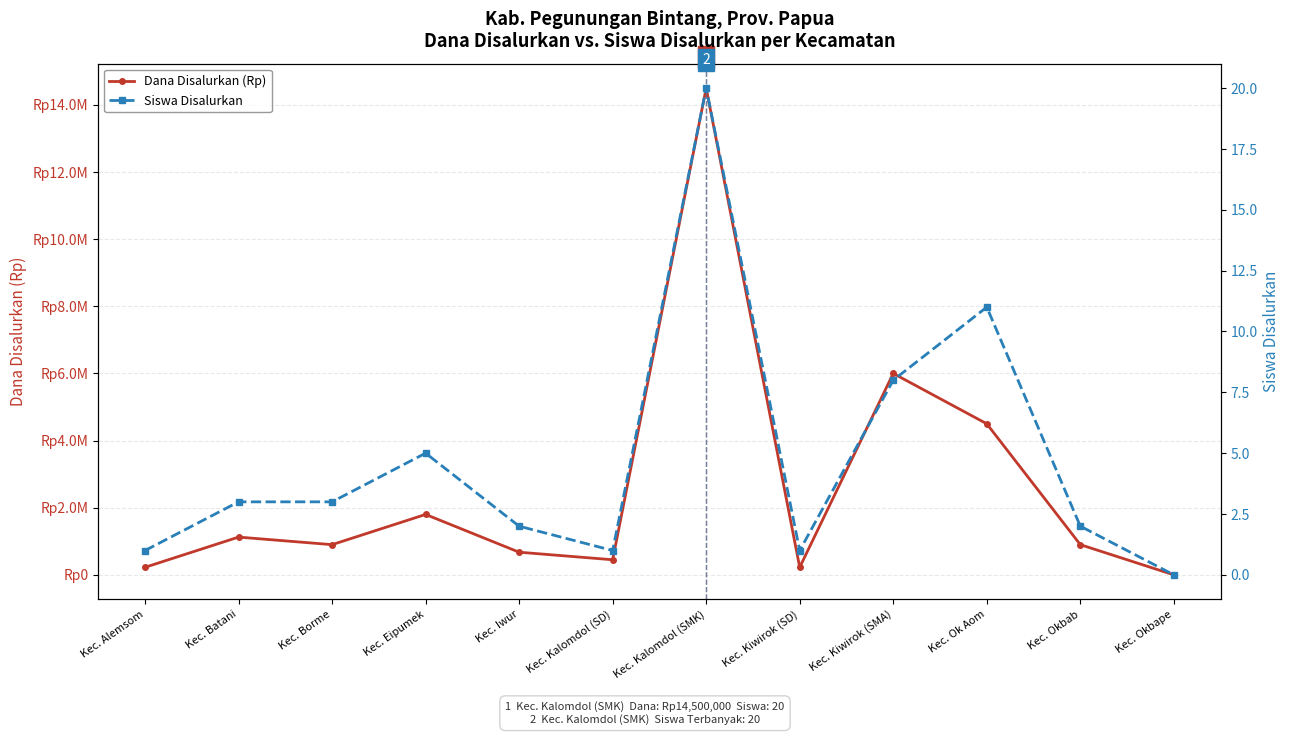

At how many categories does at least one series exceed 4789914?

2